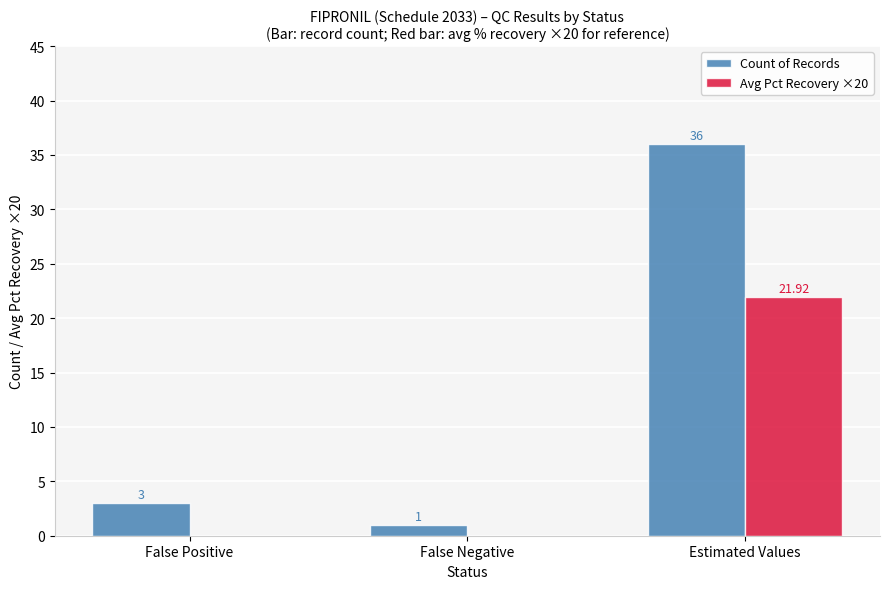

How many values in Avg Pct Recovery ×20 are above zero?

1